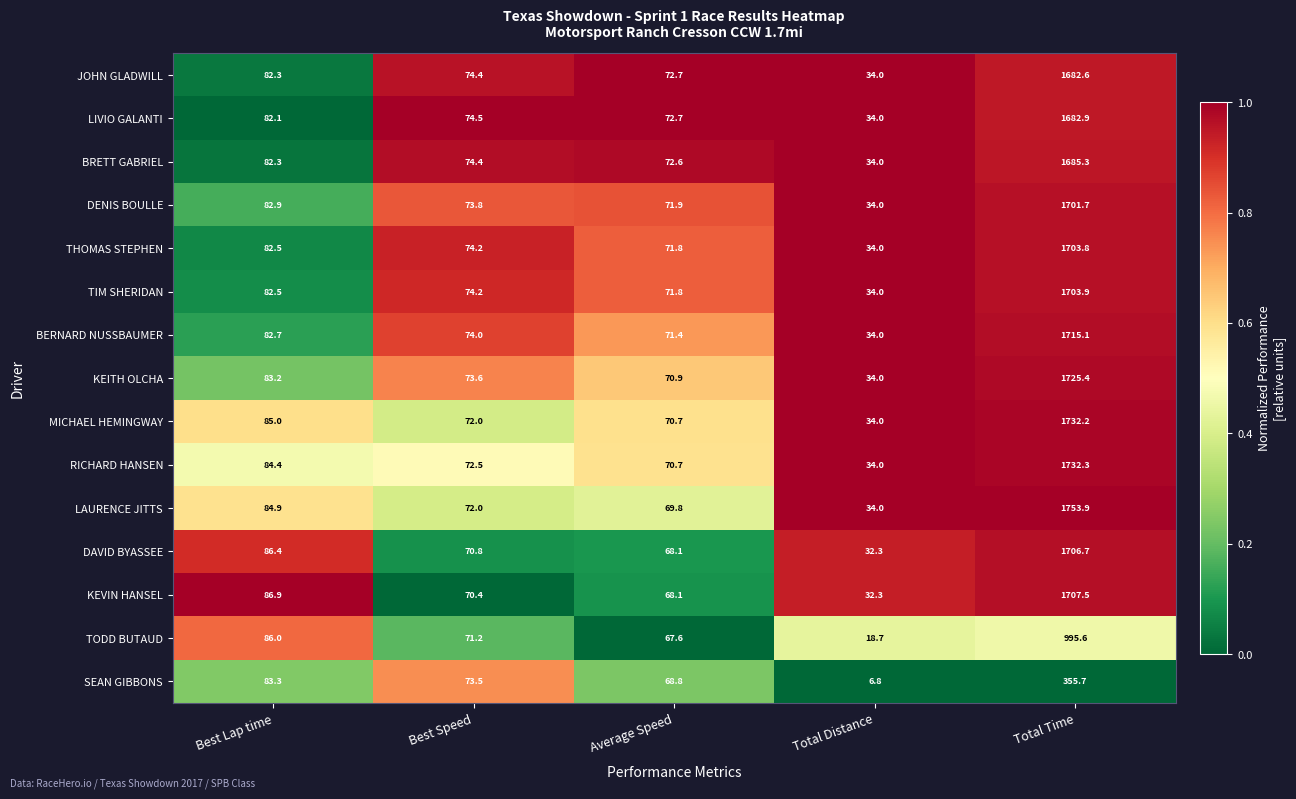

What is the average value of the KEITH OLCHA series?

397.4